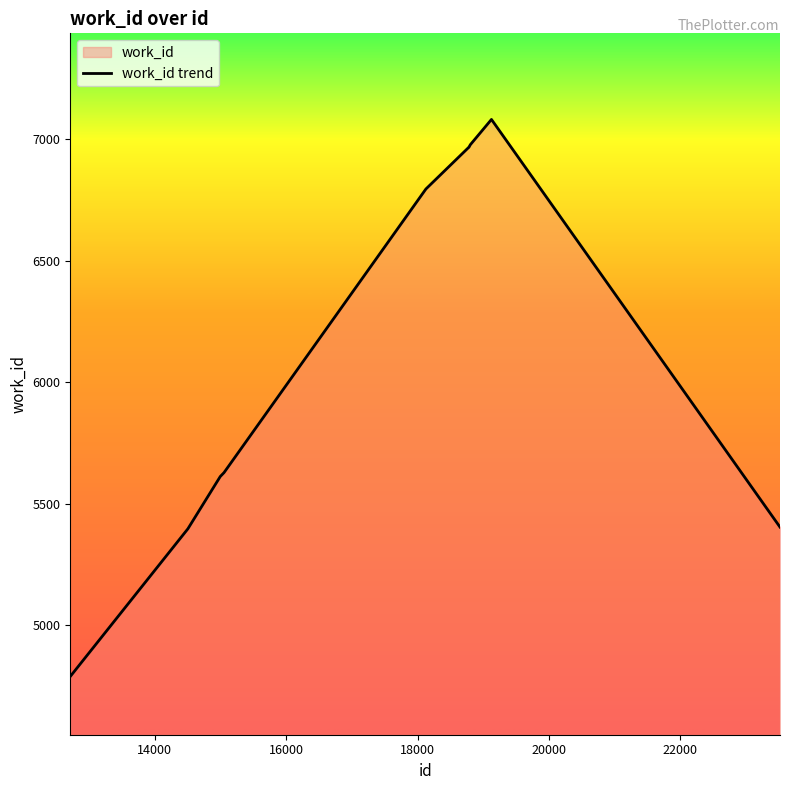

How many lines are shown in the chart?

1